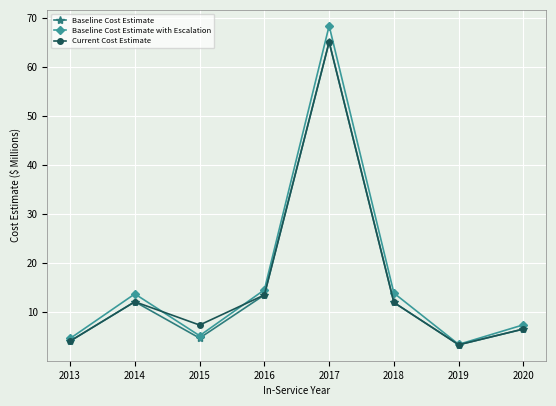

How many interior local valleys does the Baseline Cost Estimate with Escalation series have?

2